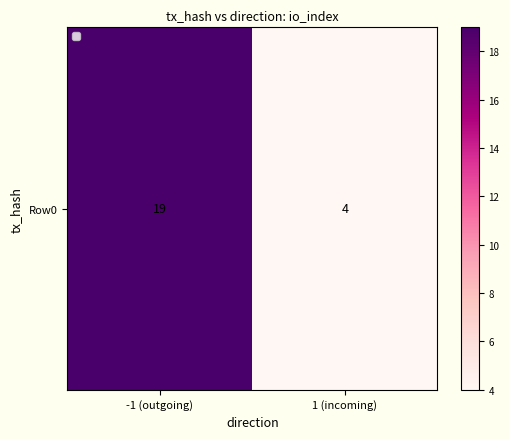

Which has a higher value, 1 (incoming) or -1 (outgoing)?

-1 (outgoing)